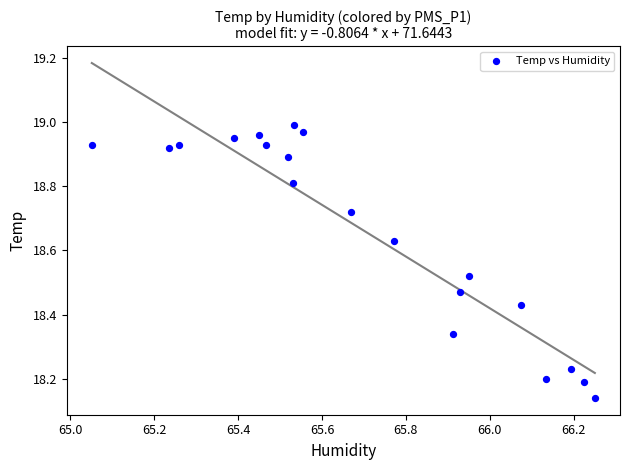

What is the range of X values (max minus min)?

1.2